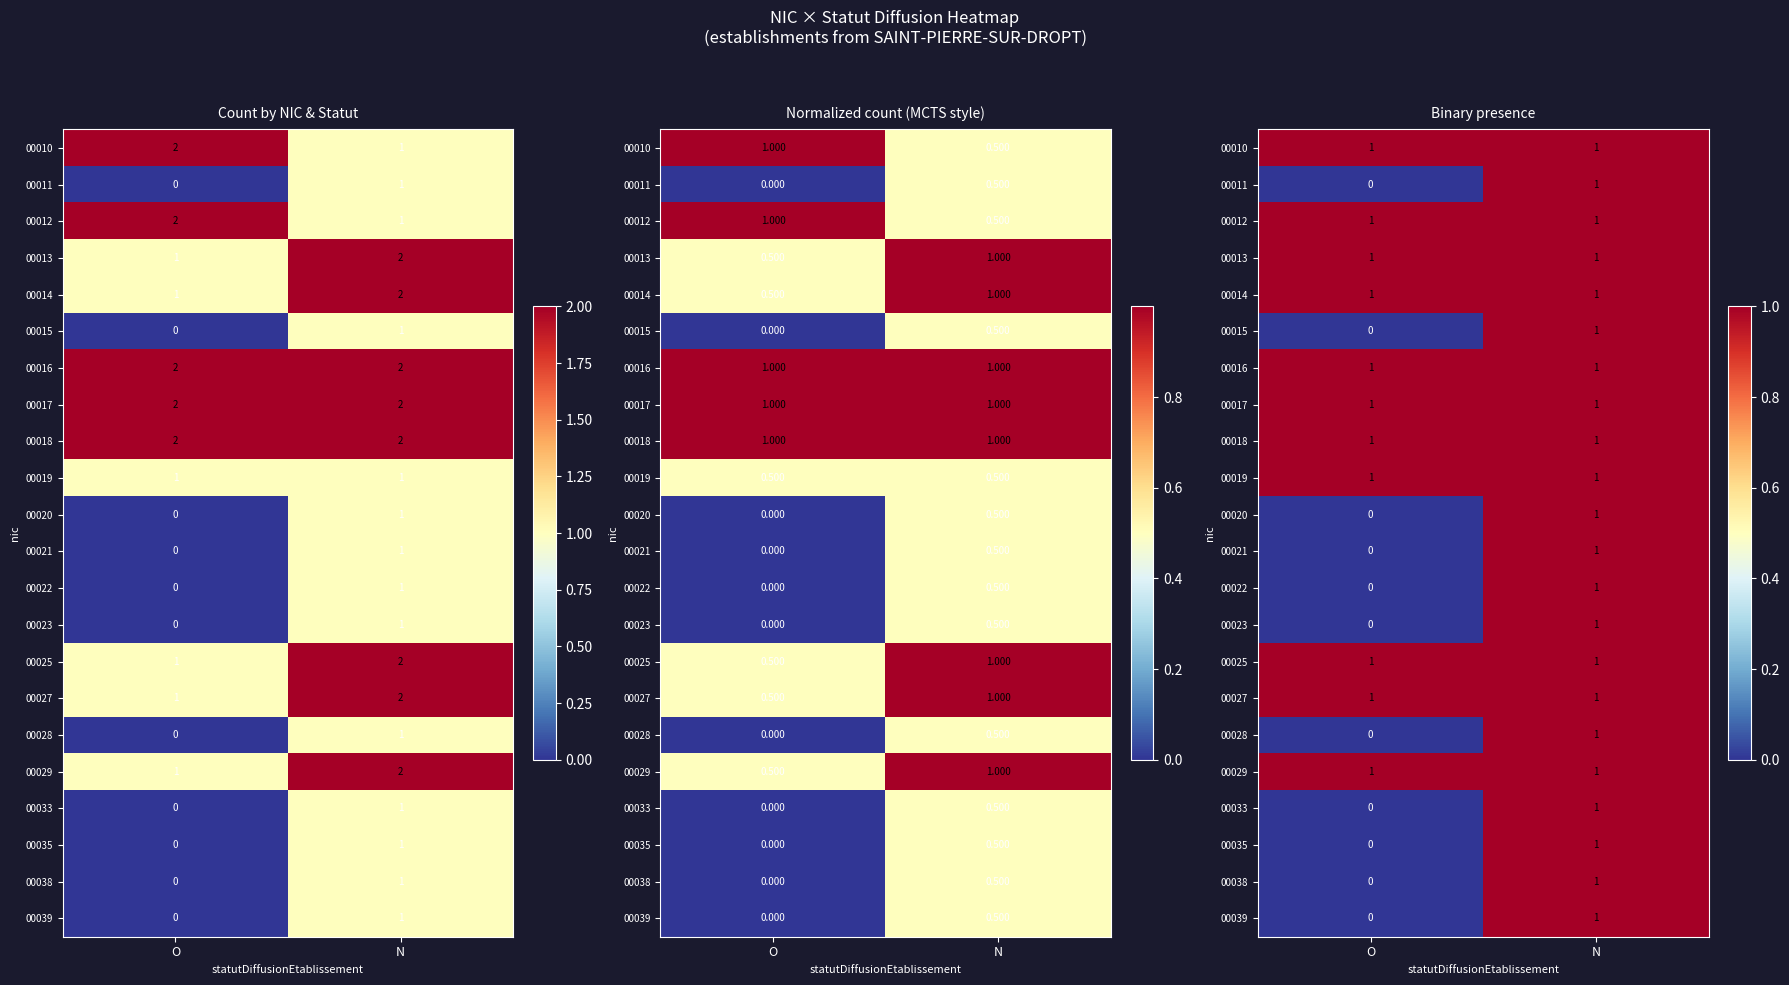

The 00012 series shows 0 at O. True or false?

False